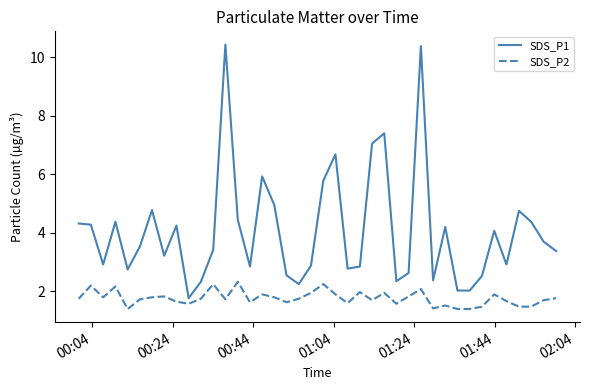

What is the highest value of the SDS_P1 series?

10.4